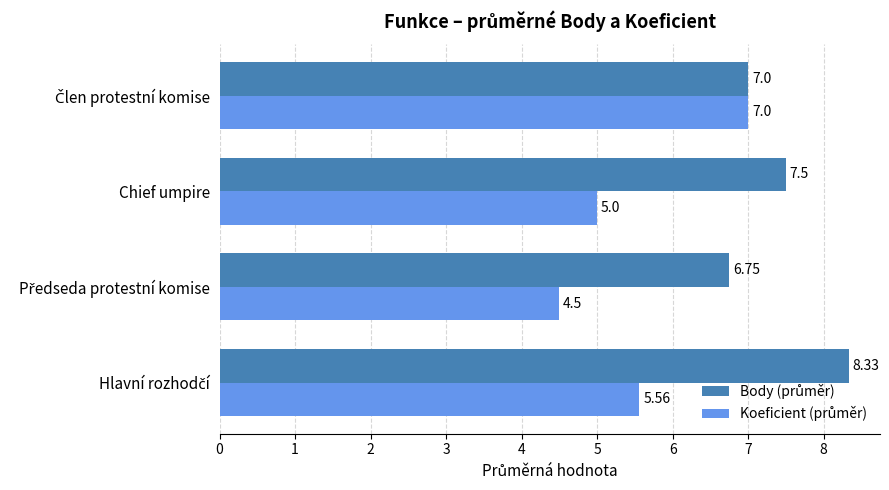

At how many categories does at least one series exceed 6?

4